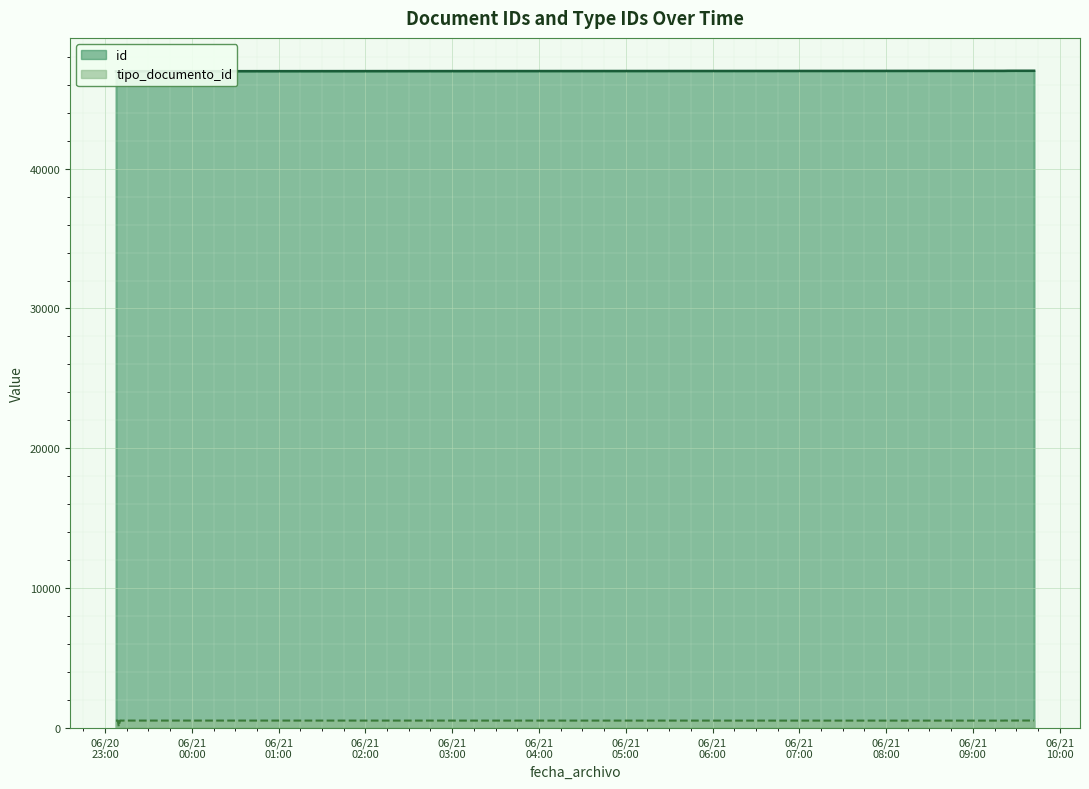

What is the sum of the id values at 2022-06-21T09:21:26 and 2022-06-20T23:11:05?

93983